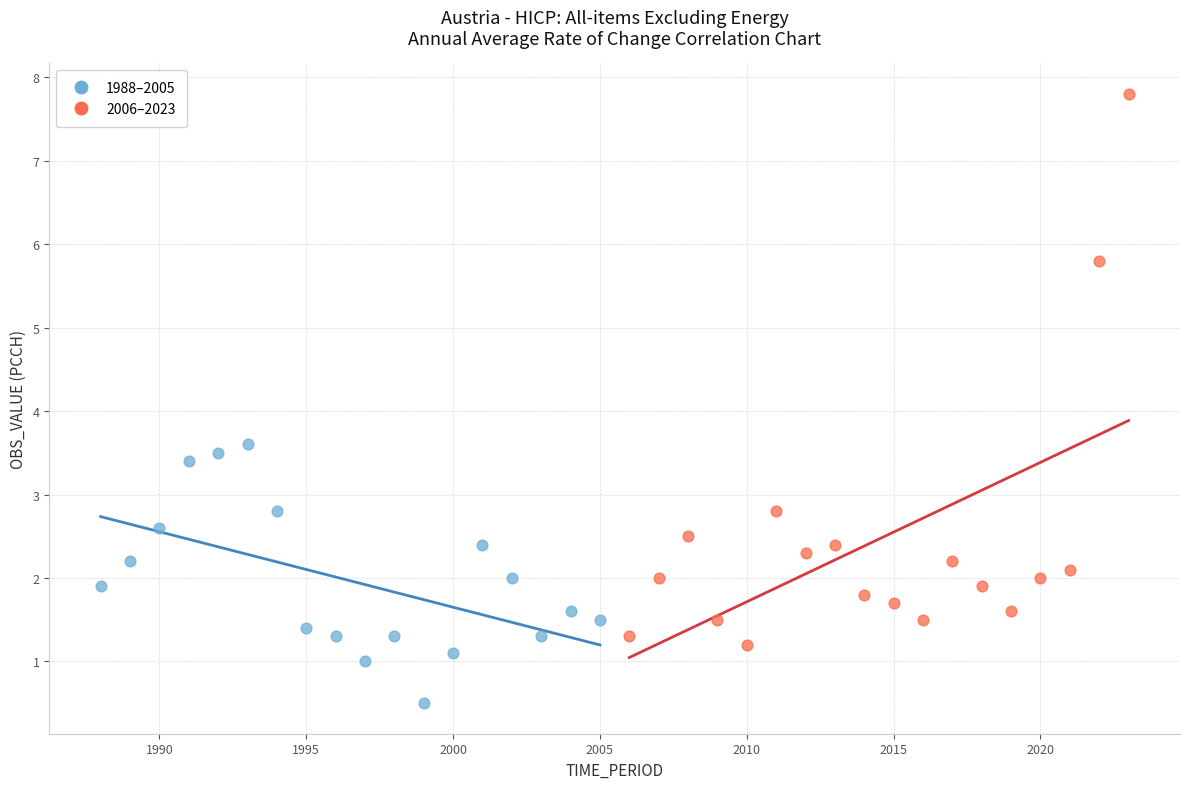

Which series contains the highest Y value?

2006–2023